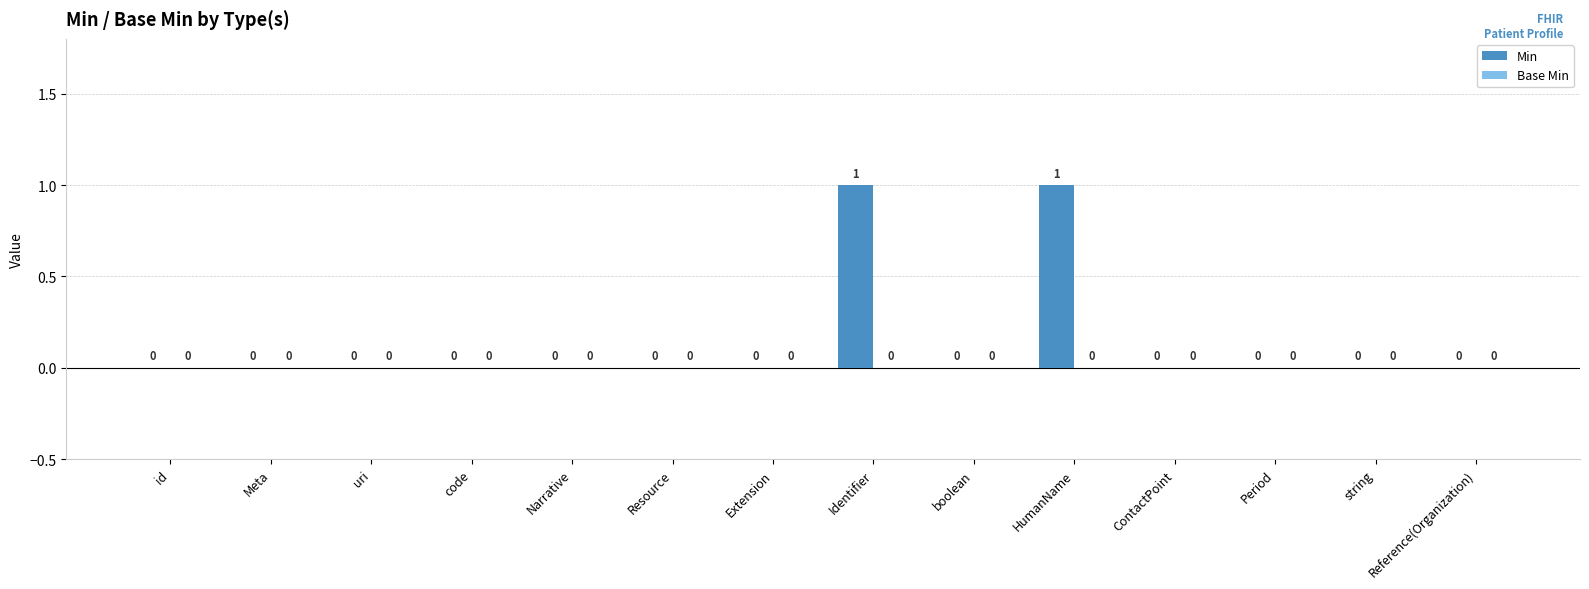

What is the change in value from code to HumanName?

+1